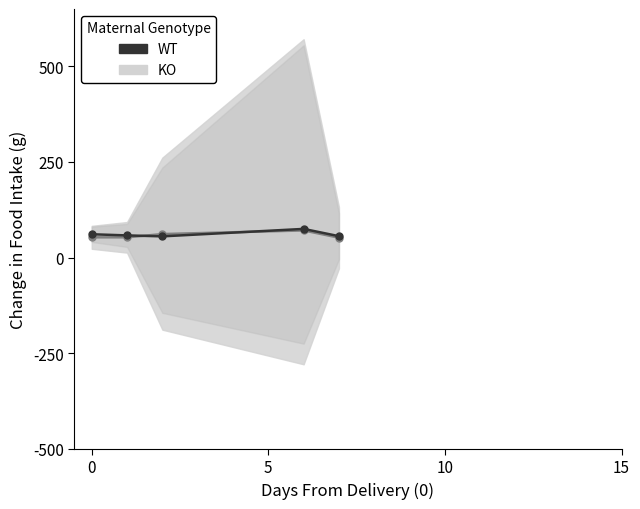

True or false: Home Score line and Away Score line cross at least once.

True